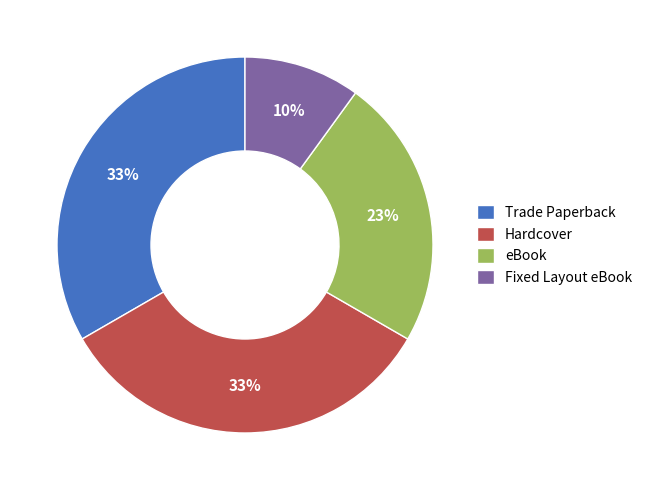

Is it true that eBook is 23% of the pie?

True